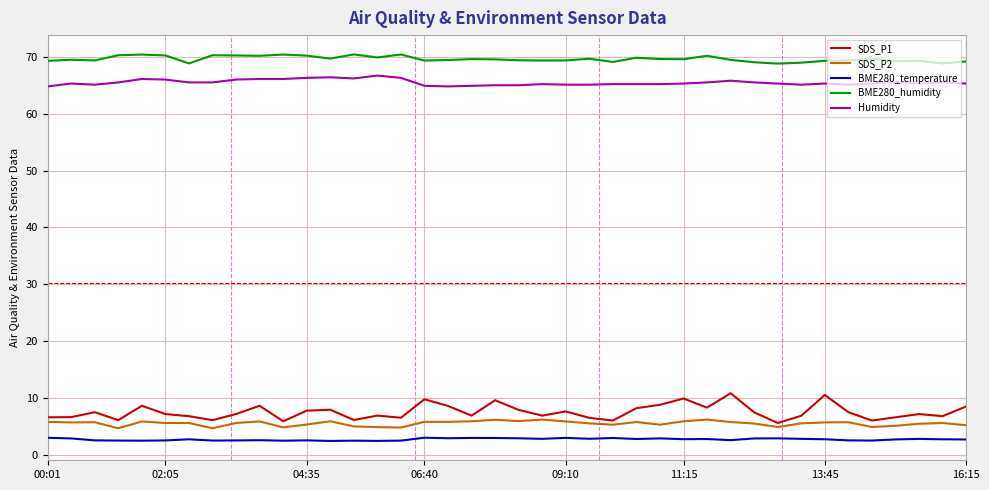

Does the chart have visible grid lines?

Yes